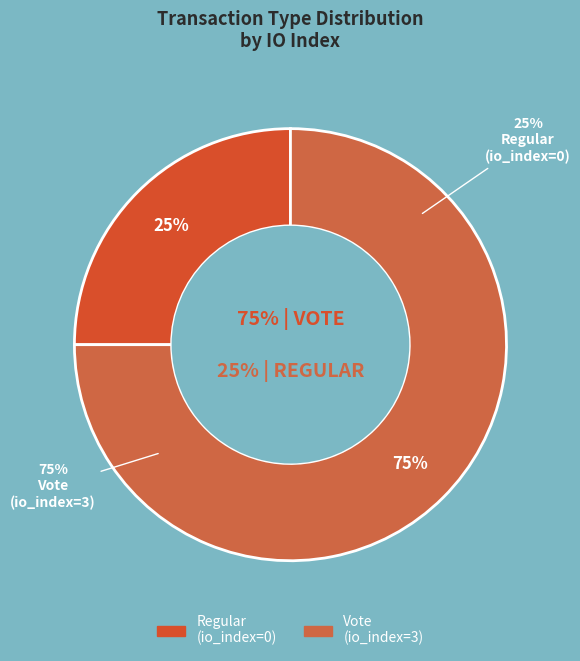

Which slice is the smallest?

Regular